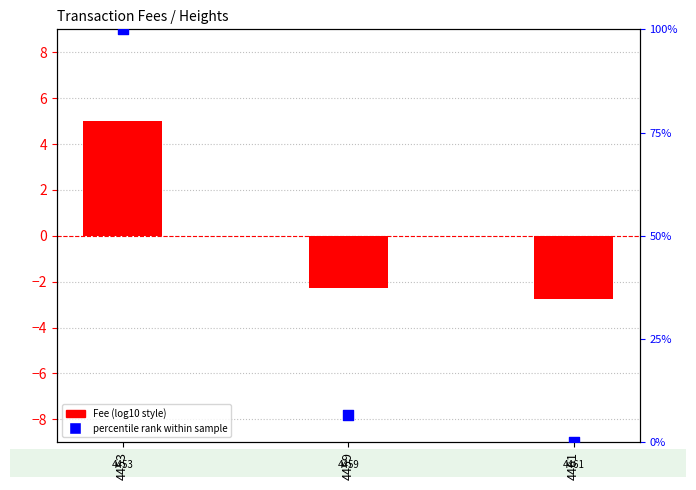

At how many categories does at least one series exceed 61?

1